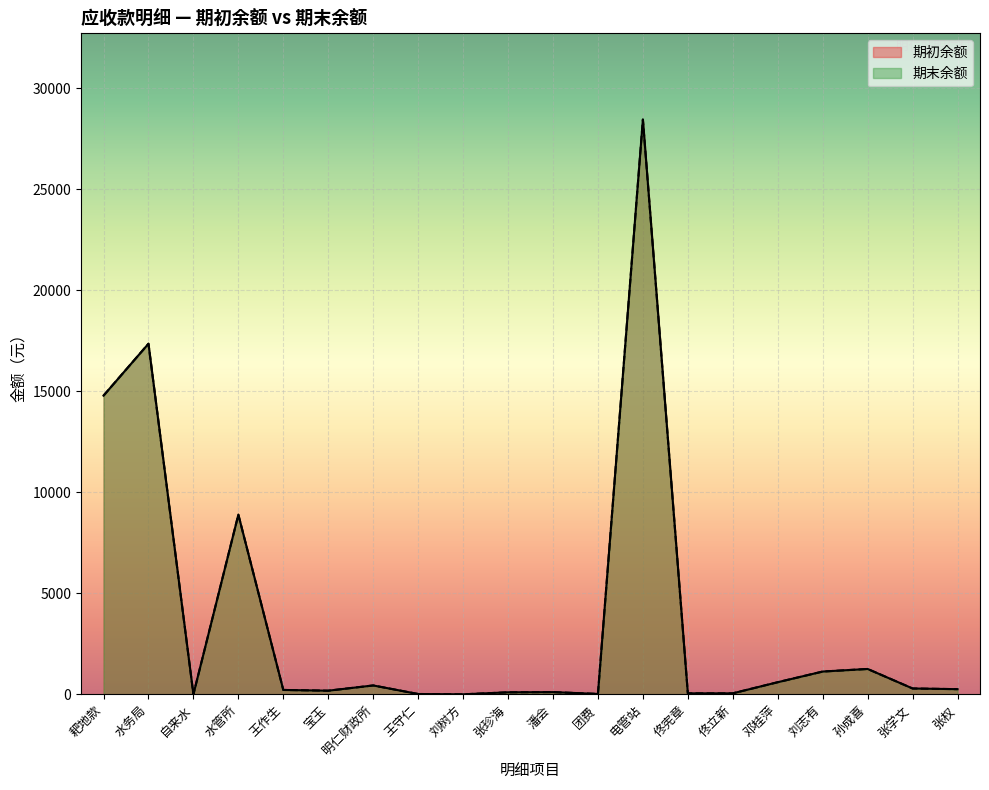

Which series has the widest spread of values?

期初余额